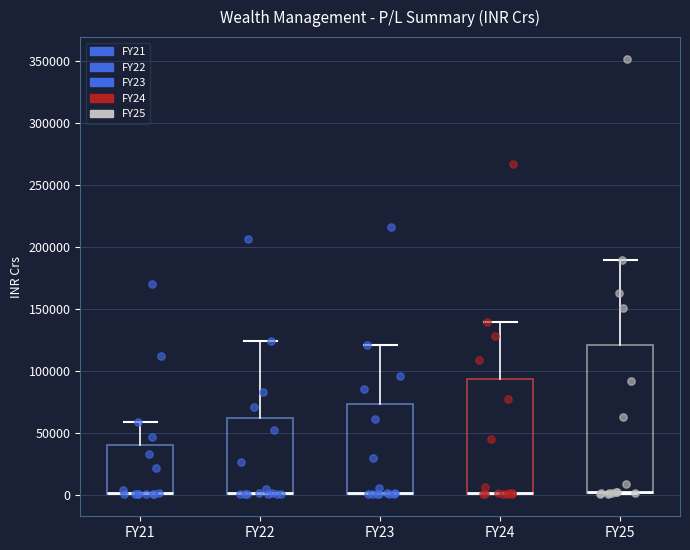

Reading left to right, transcribe this box plot: for each box, give where its median line is, the range the box spans, and where its two whiskers end, as read against the y-axis. The values are not printed on the chart, so give them approximately, as read against the axis.

FY21: median 0 (drawn on the box's lower edge), box 0 to 40000, whiskers 0 to 60000
FY22: median 0 (drawn on the box's lower edge), box 0 to 60000, whiskers 0 to 125000
FY23: median 0 (drawn on the box's lower edge), box 0 to 75000, whiskers 0 to 120000
FY24: median 0 (drawn on the box's lower edge), box 0 to 95000, whiskers 0 to 140000
FY25: median 0 (drawn on the box's lower edge), box 0 to 120000, whiskers 0 to 190000